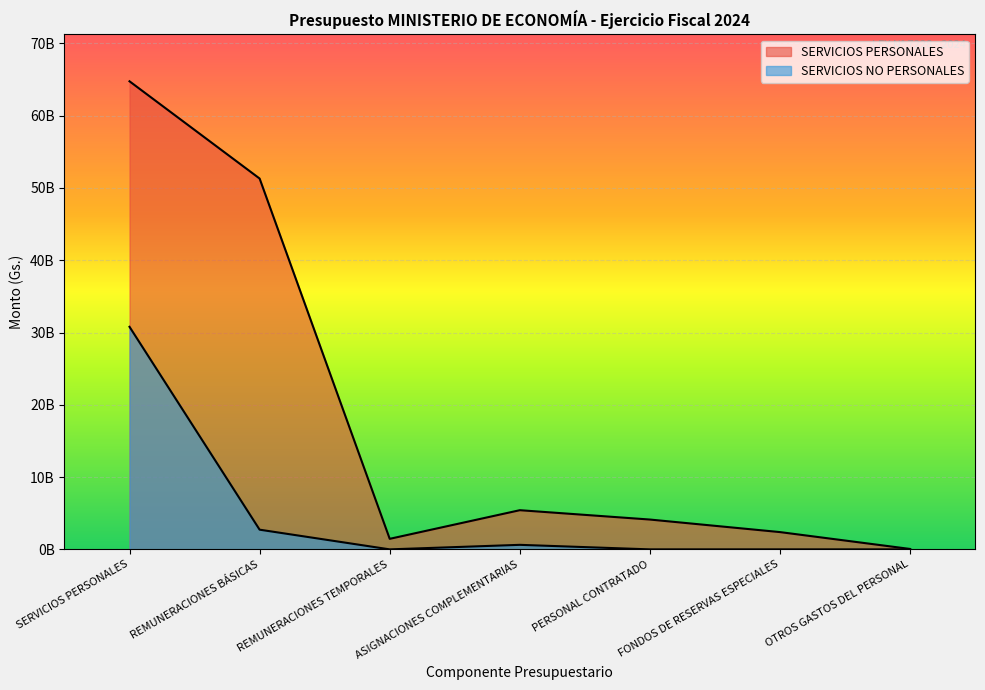

What are all the series names shown in the legend?

SERVICIOS PERSONALES, SERVICIOS NO PERSONALES